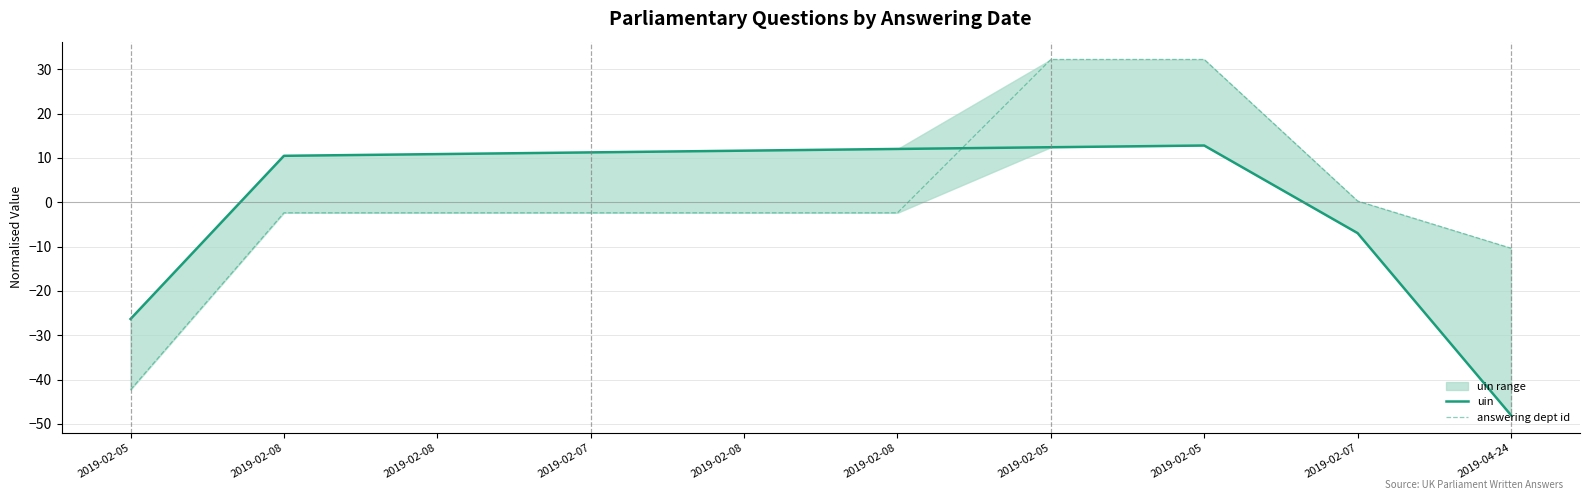

True or false: answering dept id has more than 2 points higher than both neighbors.

False